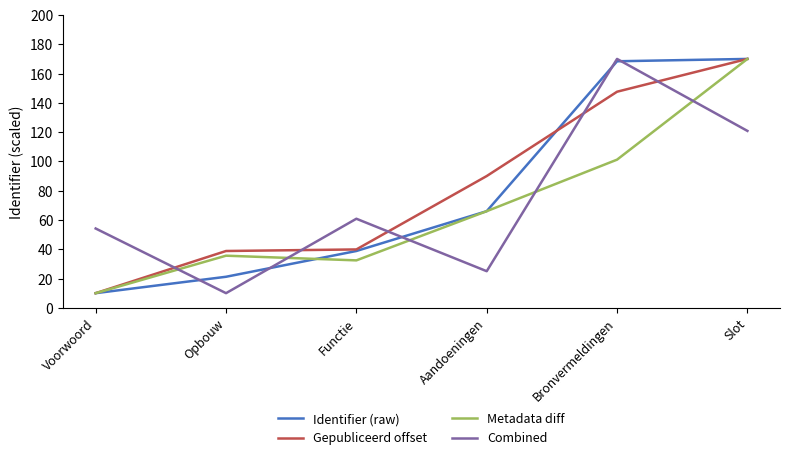

Reading left to right, extract all data points from this chart.

Identifier (raw): Voorwoord=10.0	Opbouw=21.2	Functie=38.8	Aandoeningen=66.0	Bronvermeldingen=168.4	Slot=170.0
Gepubliceerd offset: Voorwoord=10.0	Opbouw=38.8	Functie=39.9	Aandoeningen=90.0	Bronvermeldingen=147.6	Slot=170.0
Metadata diff: Voorwoord=10.0	Opbouw=35.6	Functie=32.4	Aandoeningen=66.0	Bronvermeldingen=101.2	Slot=170.0
Combined: Voorwoord=54.2	Opbouw=10.0	Functie=60.8	Aandoeningen=25.0	Bronvermeldingen=170.0	Slot=120.8